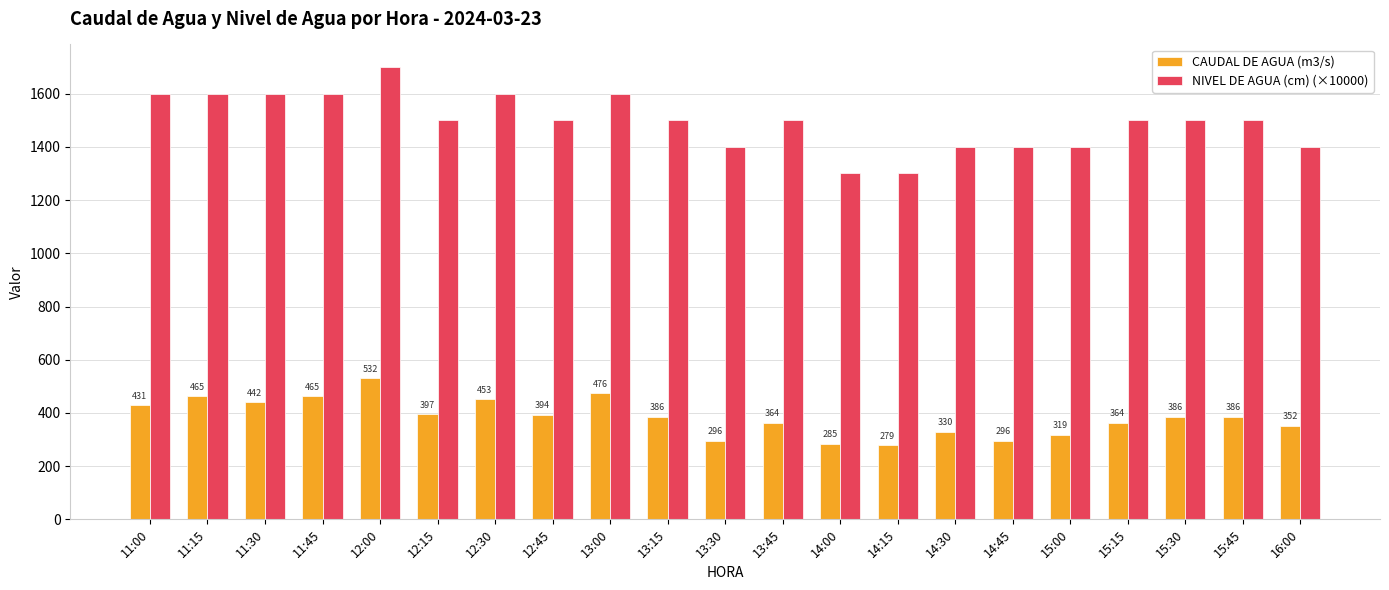

What is the minimum value shown in the chart?

278.6